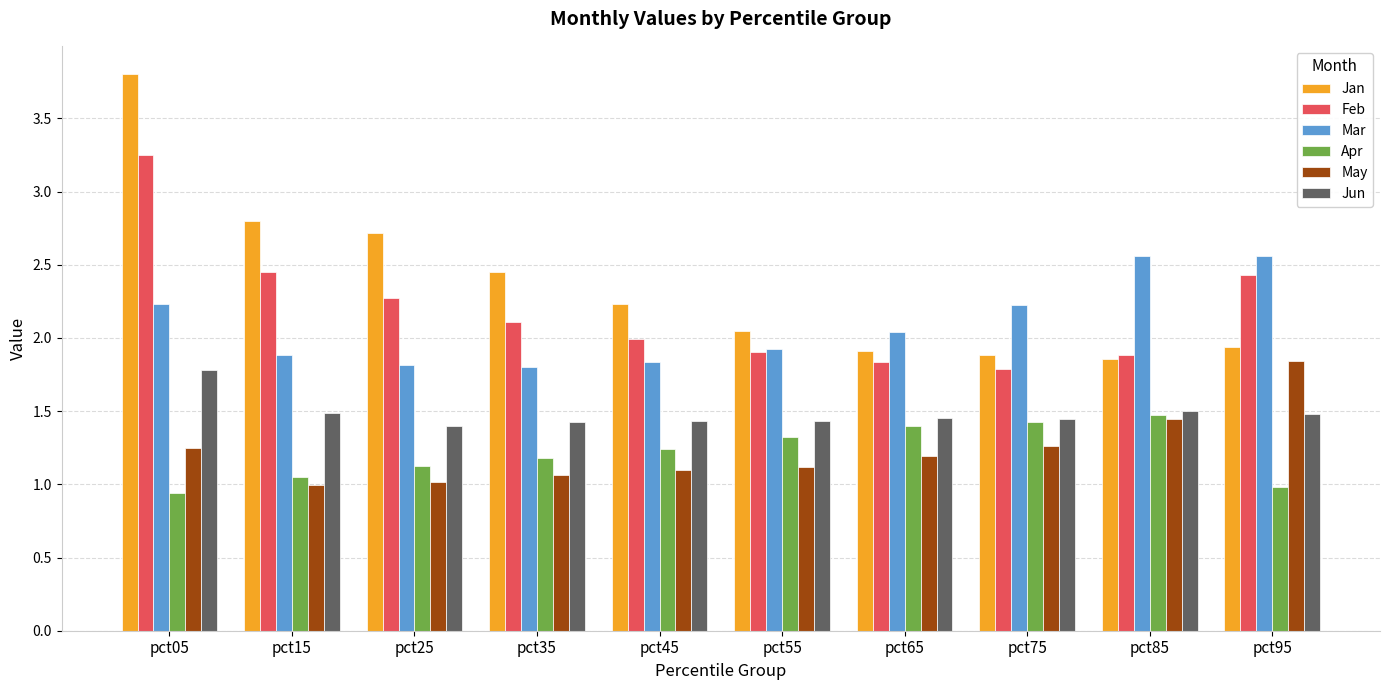

What is the sum of the Mar values at pct65 and pct15?

3.9